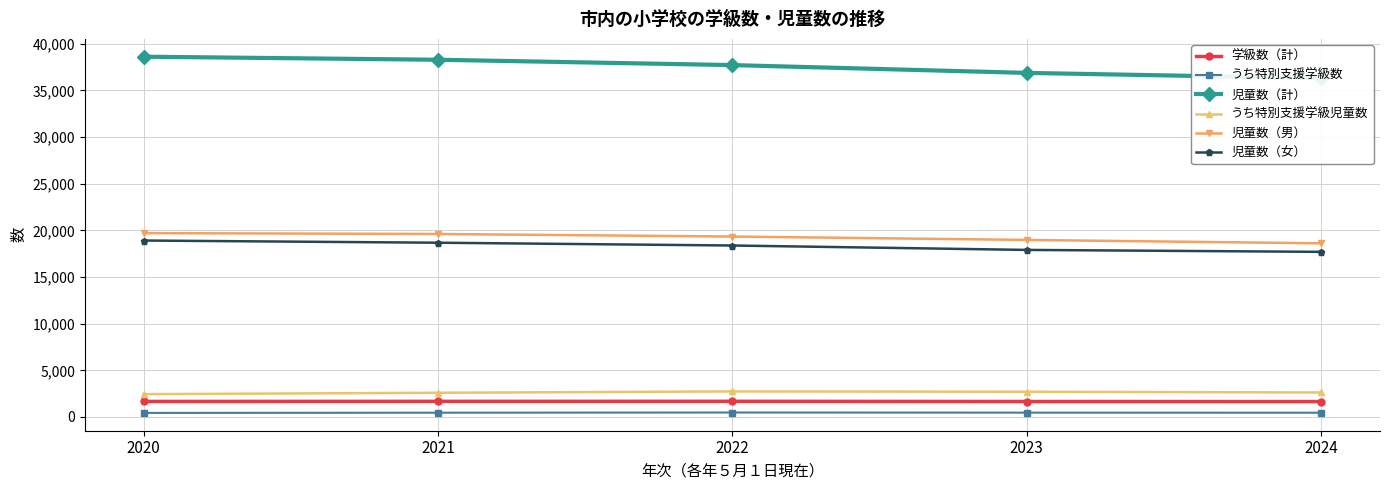

What is the average value of the 学級数（計） series?

1664